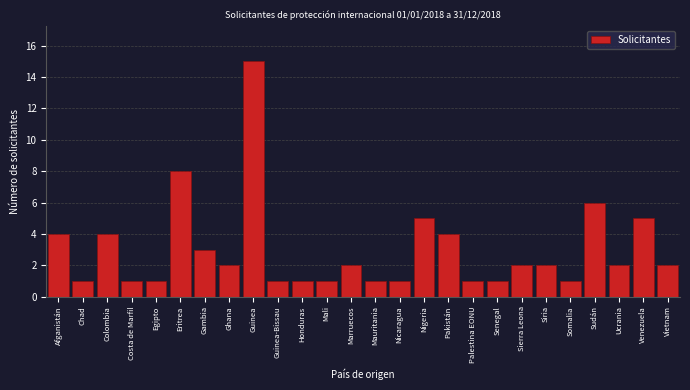

Reading left to right, extract all data points from this chart.

Afganistán=4	Chad=1	Colombia=4	Costa de Marfil=1	Egipto=1	Eritrea=8	Gambia=3	Ghana=2	Guinea=15	Guinea-Bissau=1	Honduras=1	Mali=1	Marruecos=2	Mauritania=1	Nicaragua=1	Nigeria=5	Pakistán=4	Palestina EONU=1	Senegal=1	Sierra Leona=2	Siria=2	Somalia=1	Sudán=6	Ucrania=2	Venezuela=5	Vietnam=2